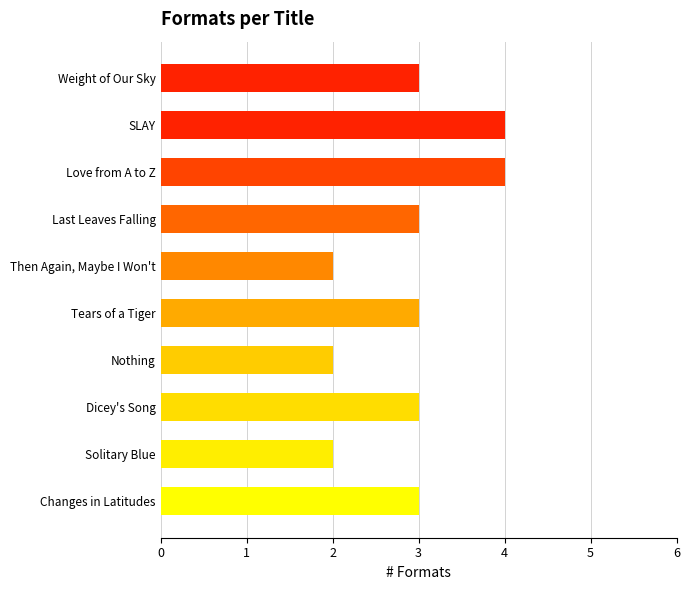

How many bars are there in total?

10